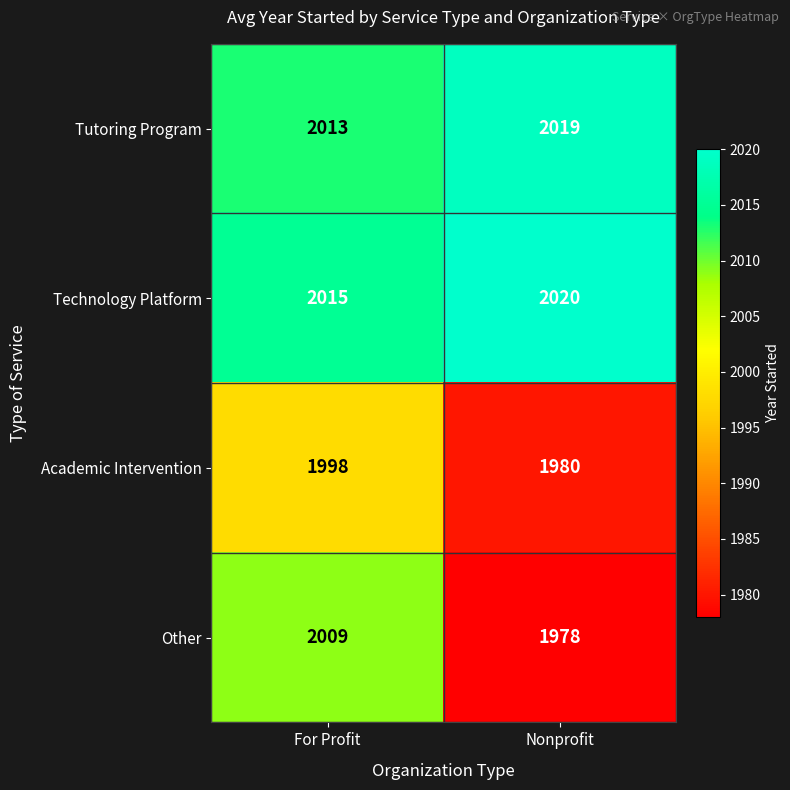

Reading left to right, transcribe all the data shown in this chart.

Tutoring Program: 2013	2019
Technology Platform: 2015	2020
Academic Intervention: 1998	1980
Other: 2009	1978